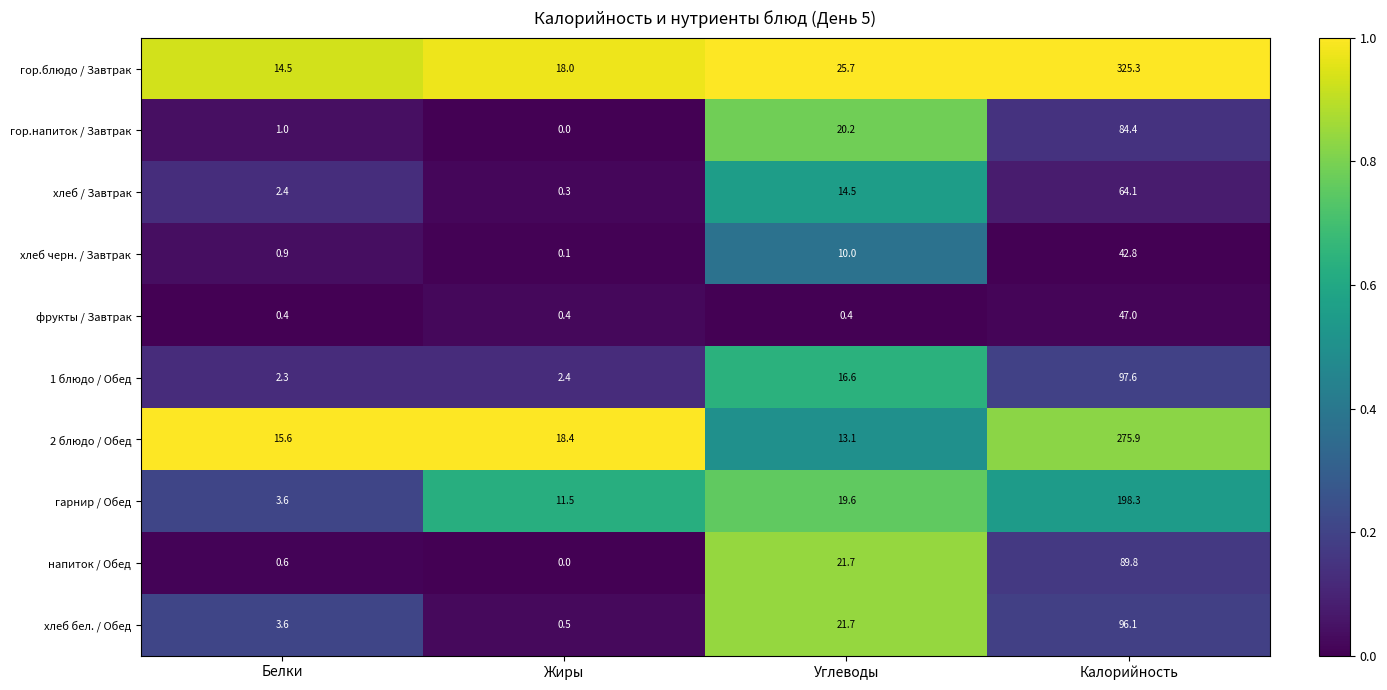

What is the difference between the maximum and second lowest values in the напиток / Обед series?

89.2